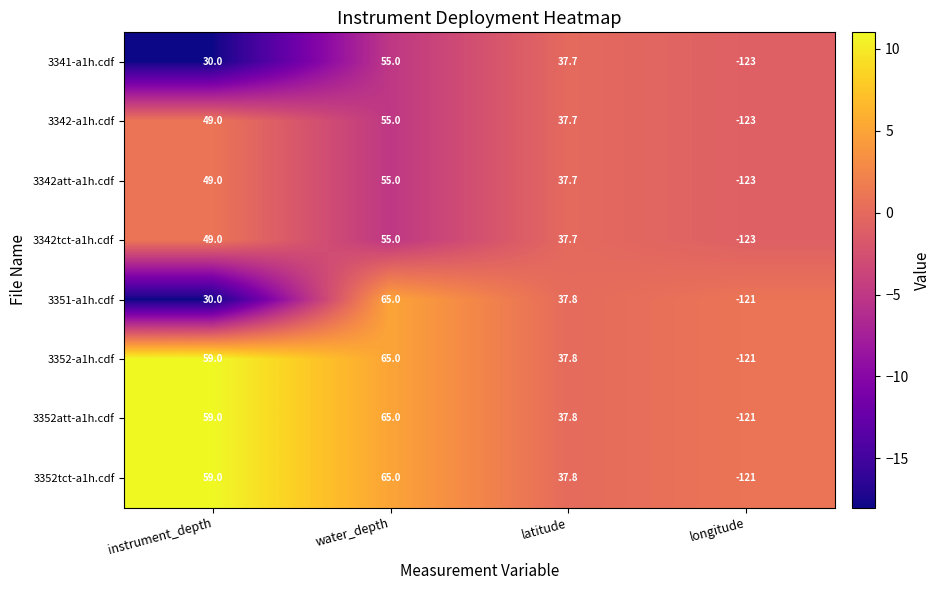

What is the minimum value shown in the chart?

-123.0